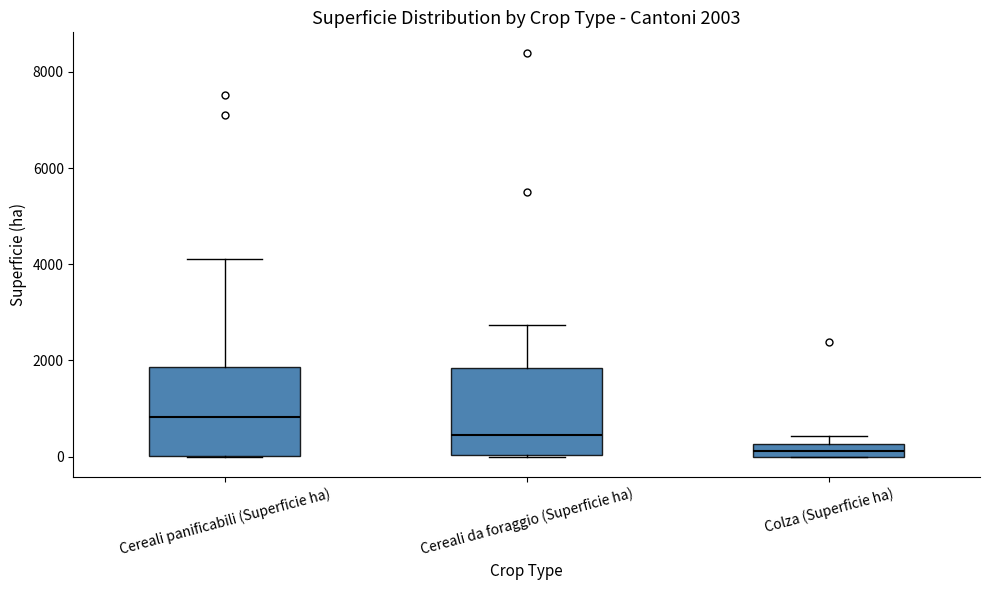

Which box's median line is the highest?

Cereali panificabili (Superficie ha)